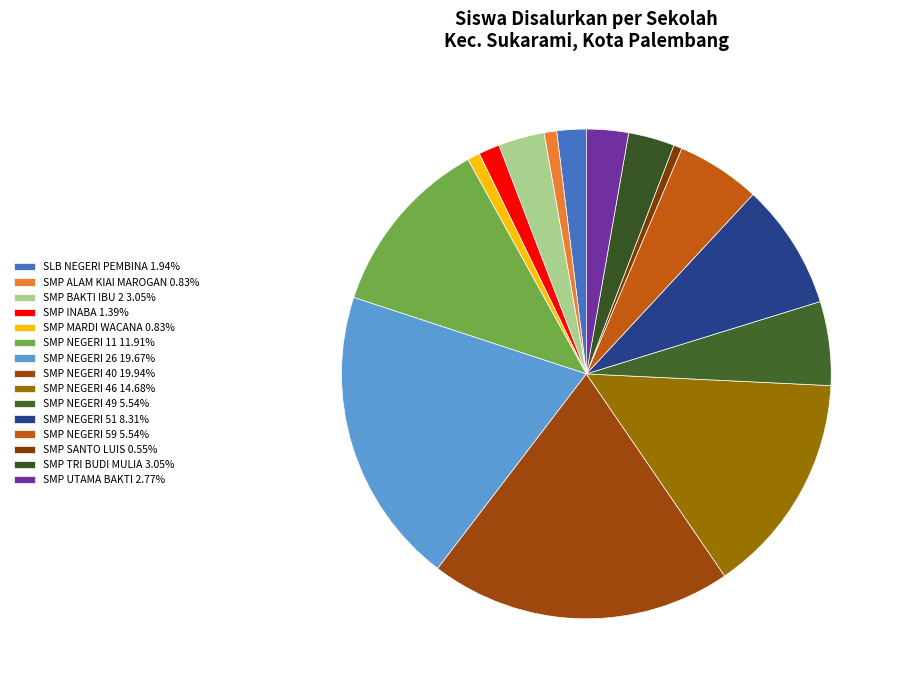

How many slices are in this pie chart?

15